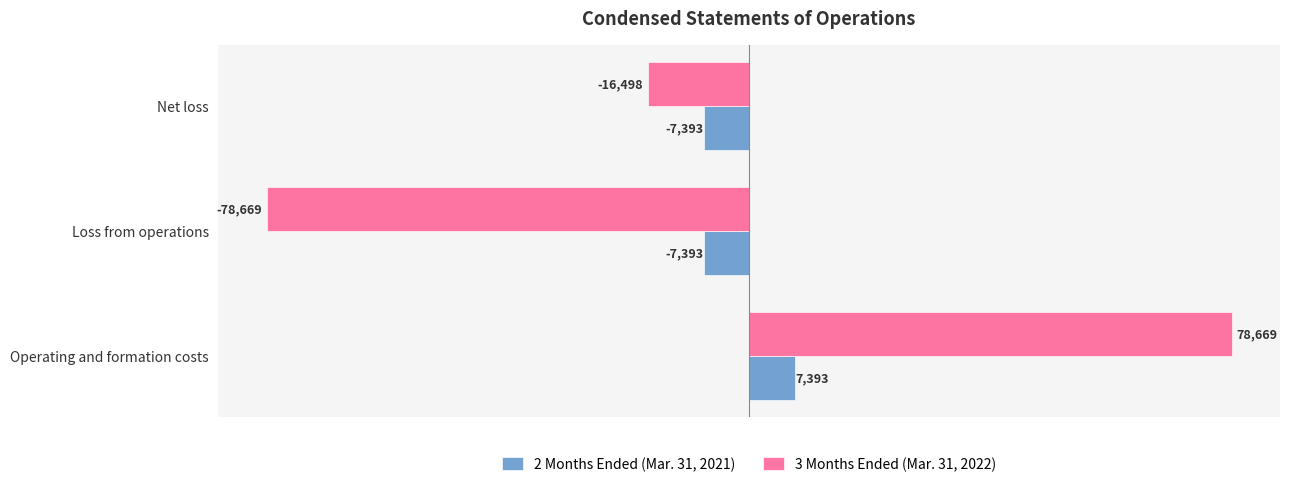

What is the sum of all 3 Months Ended (Mar. 31, 2022) values?

-16498